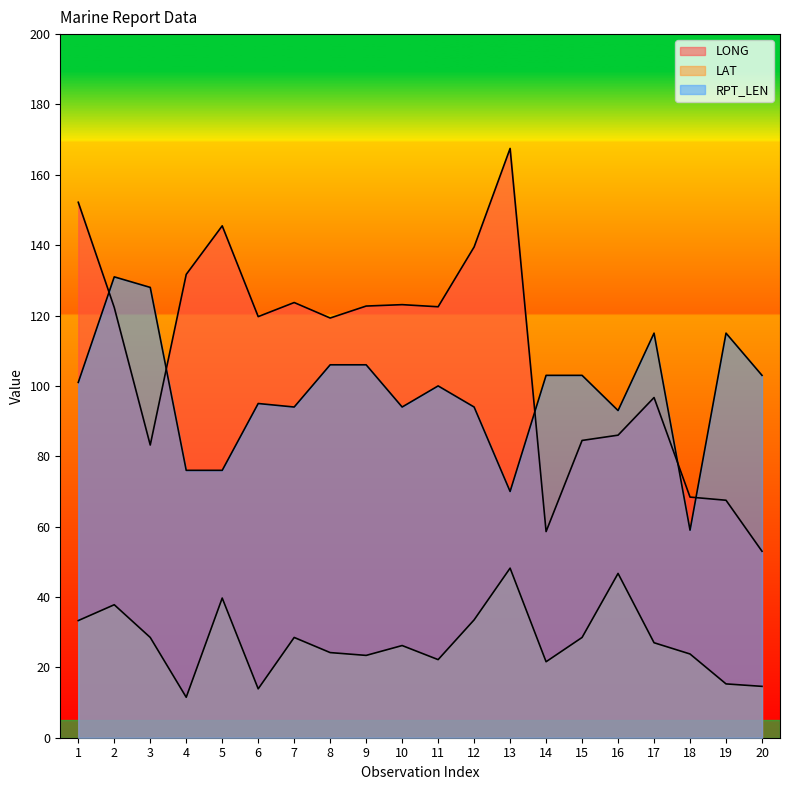

At which category is the sum across all series the highest?

2